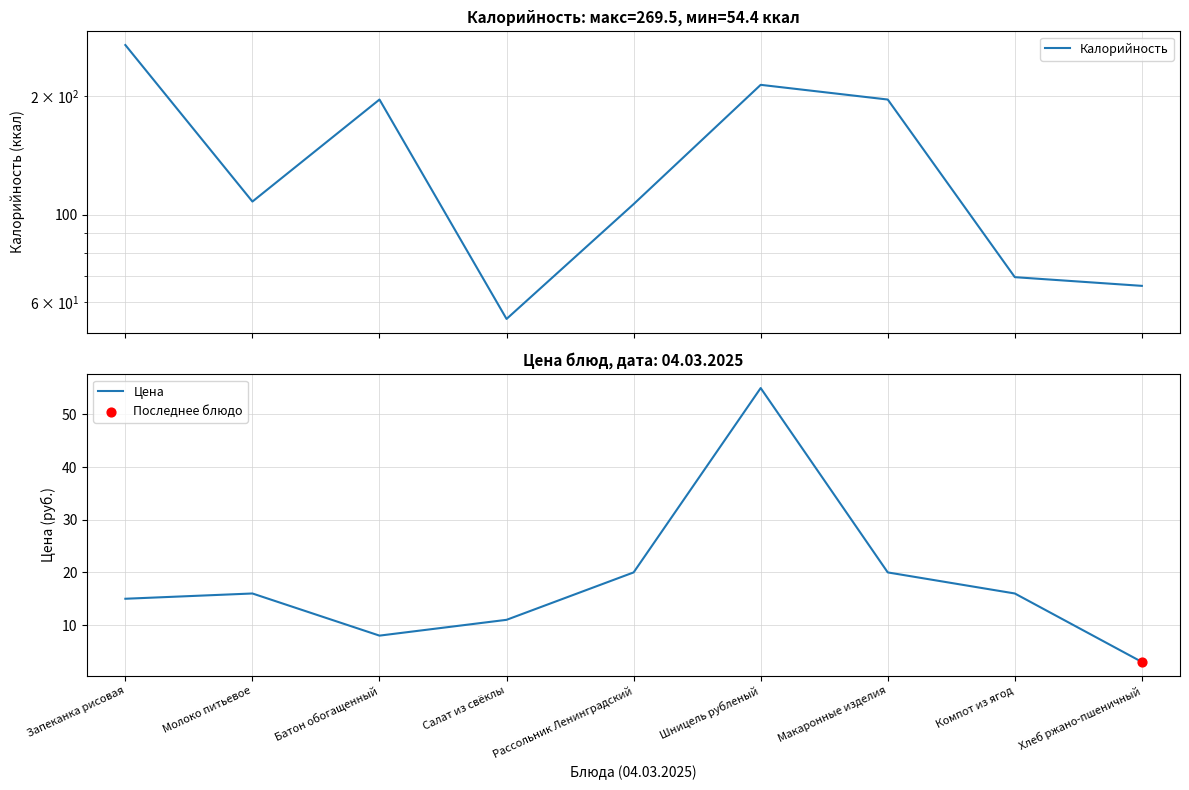

Which series has the largest total across all categories?

Калорийность